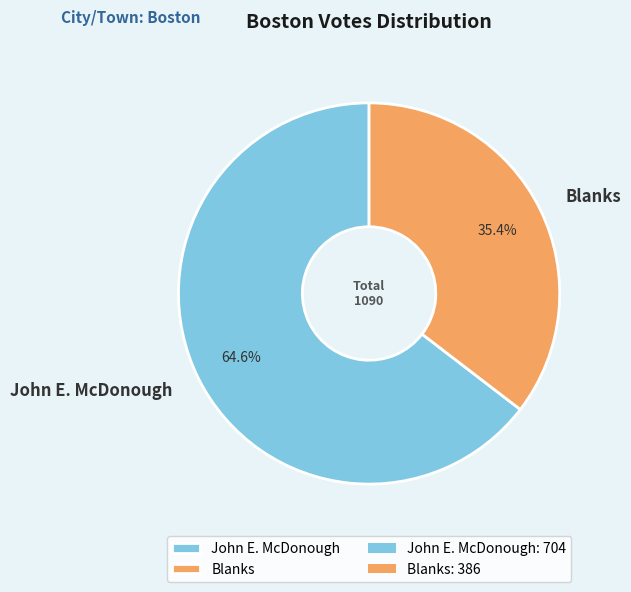

Rank the categories by value from lowest to highest.

Blanks, John E. McDonough